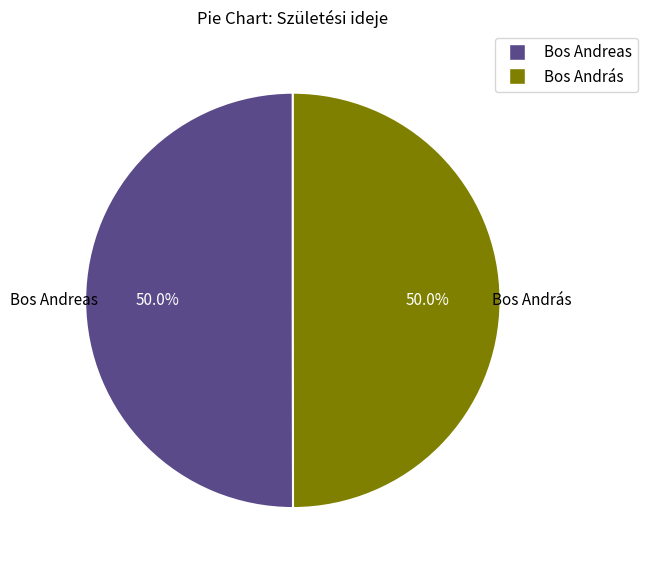

To the nearest percent, what percentage of the pie is Bos Andreas?

50%